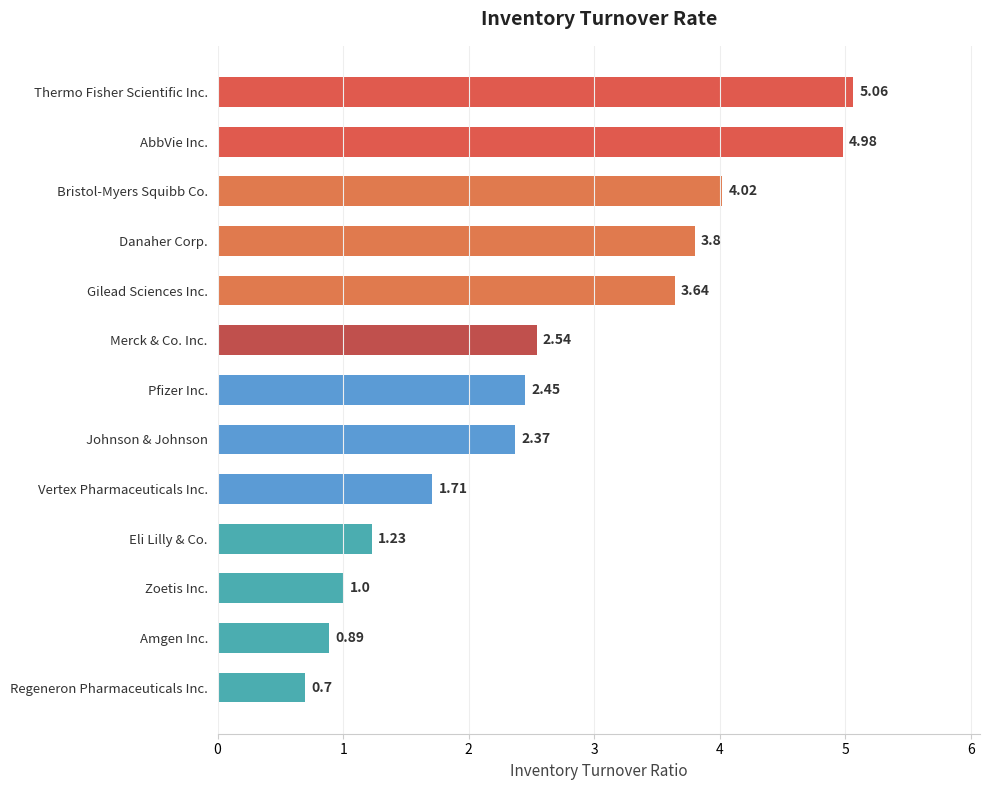

What is the change in value from Thermo Fisher Scientific Inc. to Bristol-Myers Squibb Co.?

-1.0